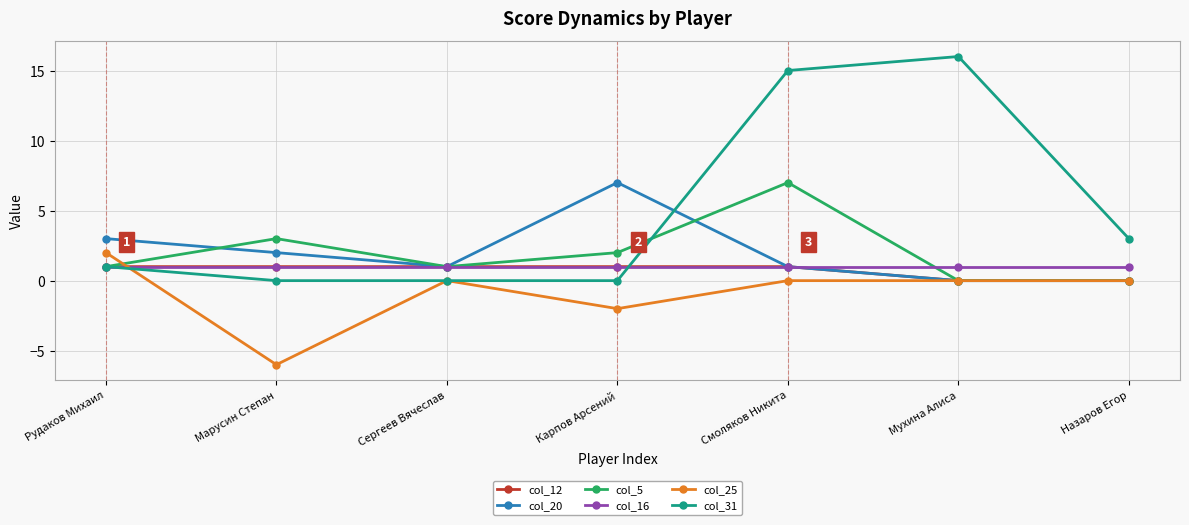

Which series has the widest spread of values?

col_31